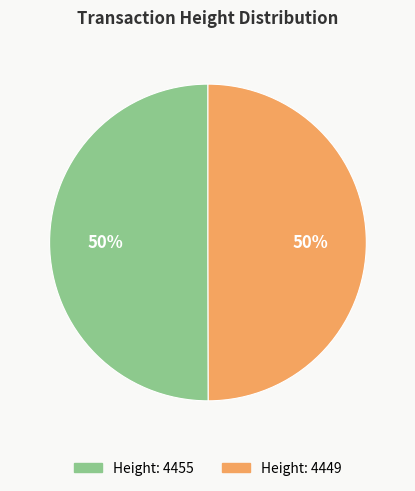

To the nearest percent, what is the average slice percentage?

50%